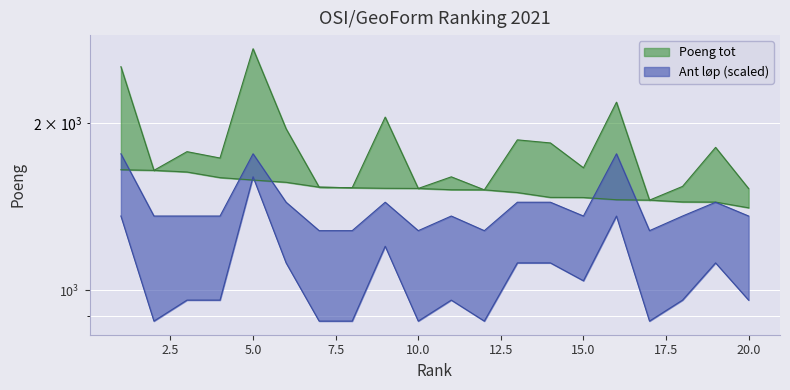

List the labels in order of Ant_løp_high value, smallest first.

7, 8, 10, 12, 17, 2, 3, 4, 11, 15, 18, 20, 6, 9, 13, 14, 19, 1, 5, 16